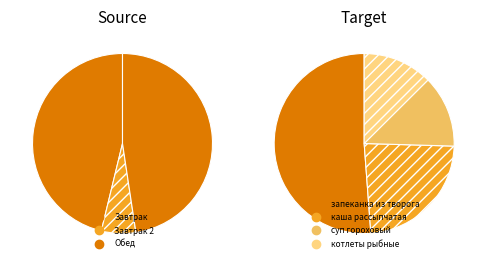

What percentage is the запеканка из творога slice, to the nearest percent?

27%